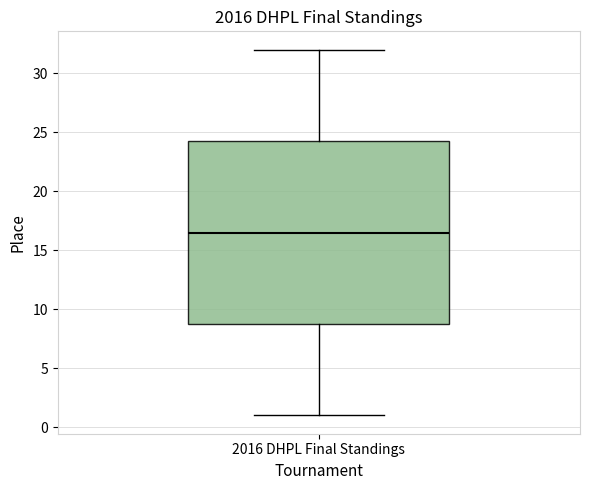

Read this box plot against the y-axis: the position of the median line, the range covered by the box, and the ends of both whiskers. The values are not printed on the chart, so give them approximately, as read against the axis.

median 16.5, box 9.0 to 24.5, whiskers 1.0 to 32.0